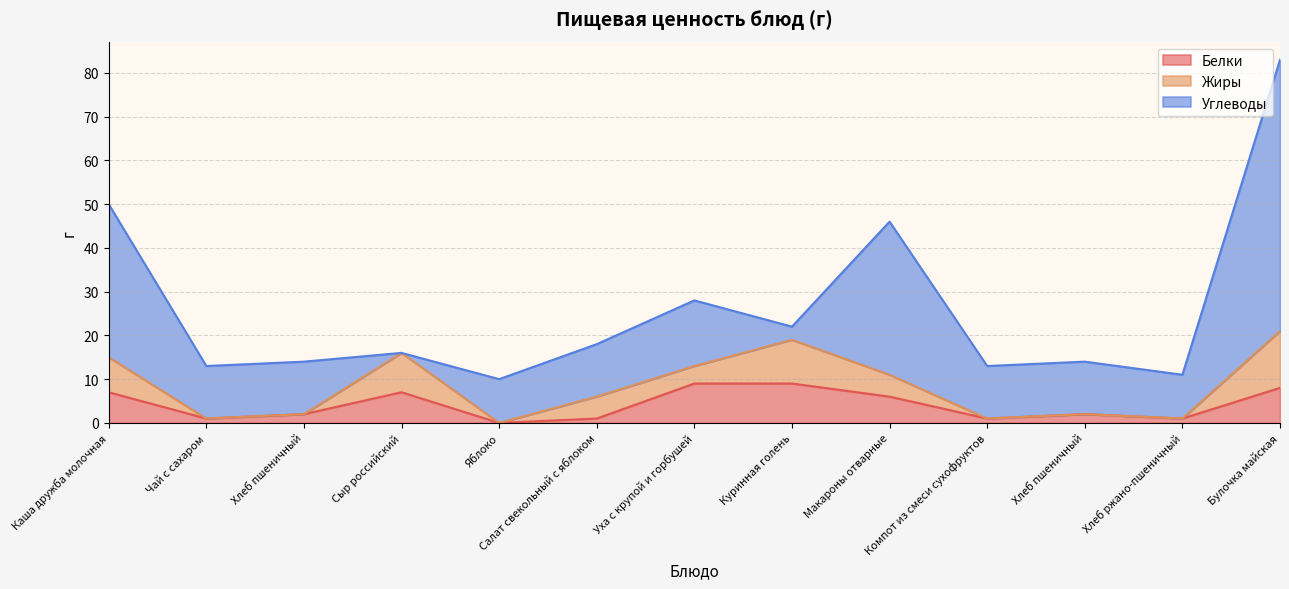

Between Сыр российский and Яблоко, which is larger?

Сыр российский